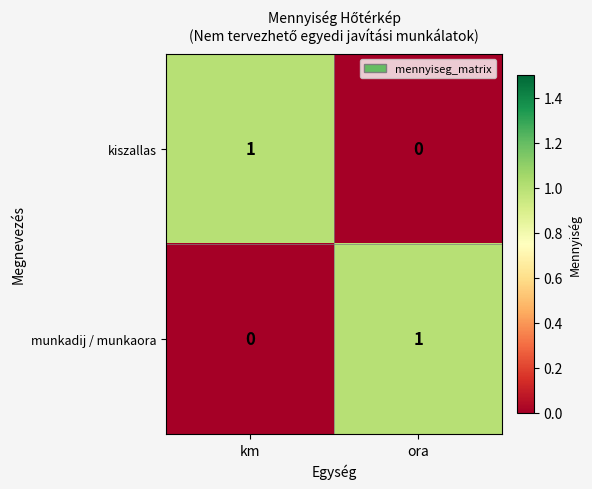

At km, list the series in order from largest to smallest.

kiszallas, munkadij / munkaora